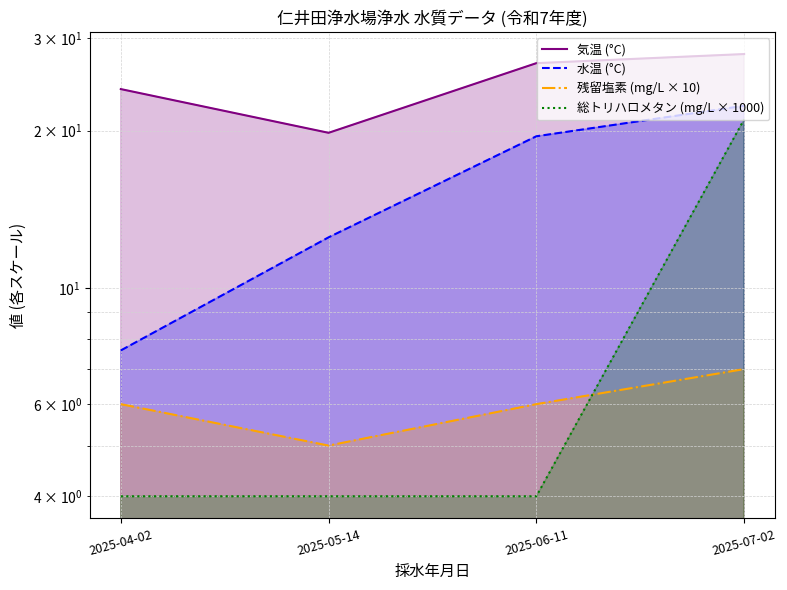

Reading left to right, list all the values displayed in this chart.

気温 (°C): 2025-04-02=24.0	2025-05-14=19.8	2025-06-11=26.9	2025-07-02=28.0
水温 (°C): 2025-04-02=7.6	2025-05-14=12.5	2025-06-11=19.5	2025-07-02=22.3
残留塩素 (mg/L × 10): 2025-04-02=6.0	2025-05-14=5.0	2025-06-11=6.0	2025-07-02=7.0
総トリハロメタン (mg/L × 1000): 2025-04-02=4.0	2025-05-14=4.0	2025-06-11=4.0	2025-07-02=21.0